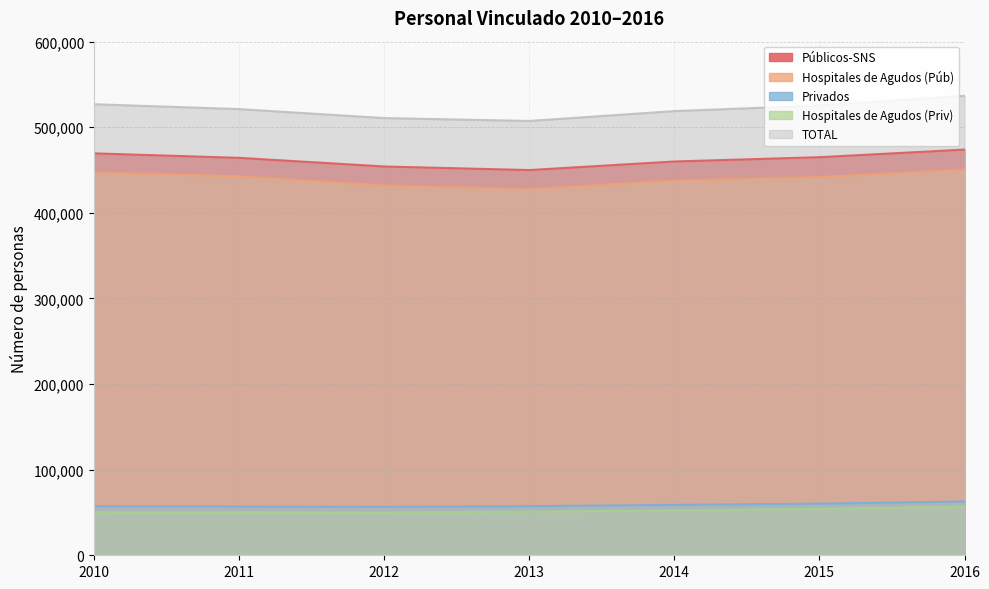

At which category does Privados reach its first local valley?

2012